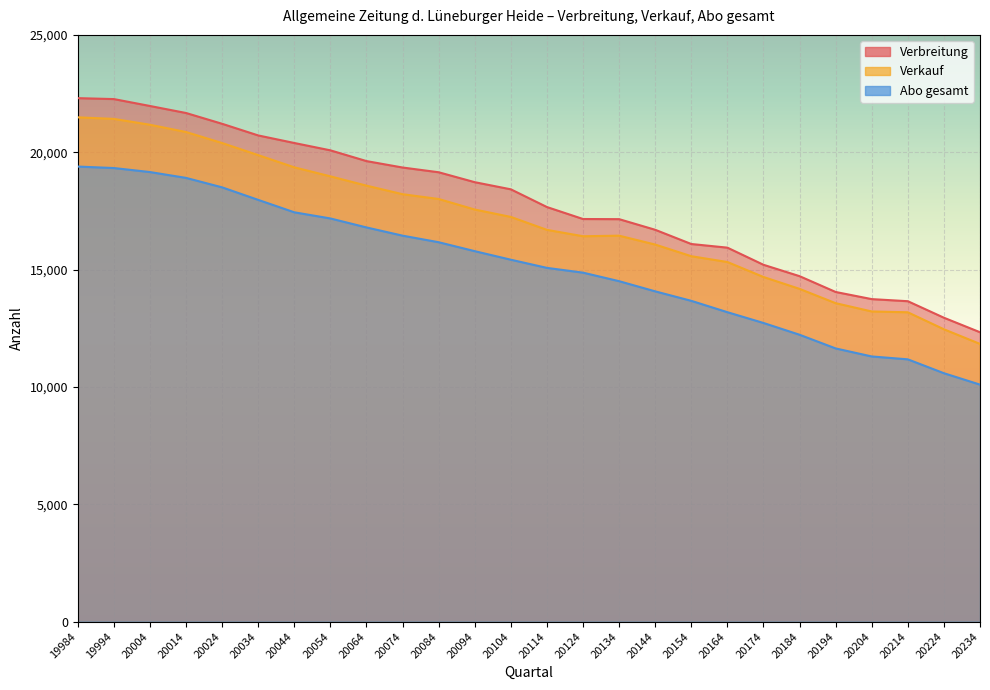

What is the maximum value shown in the chart?

22305